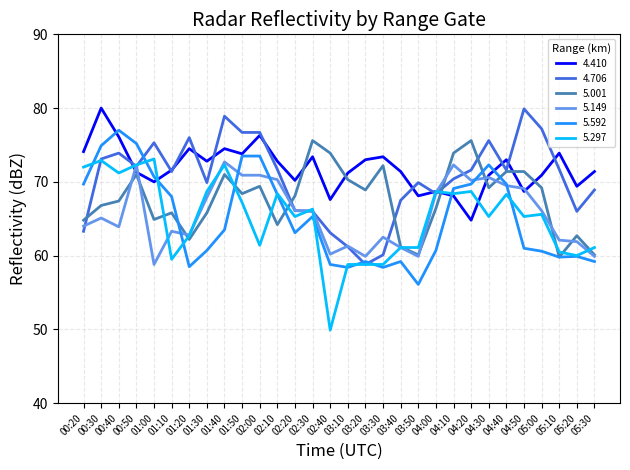

What is the total value across all series at 03:30?

385.4